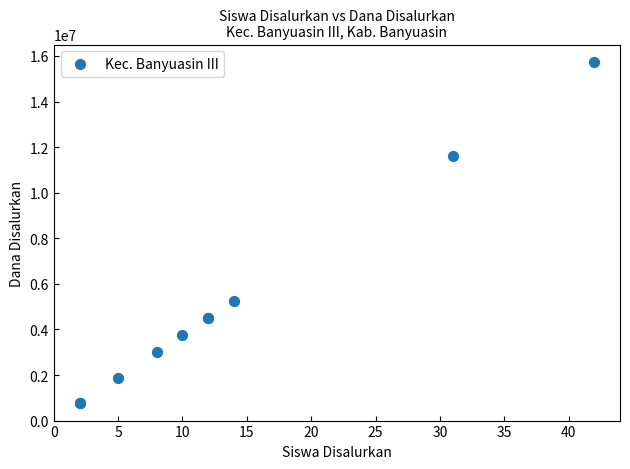

What Y value in the scatter plot is closest to 8250000?

5250000